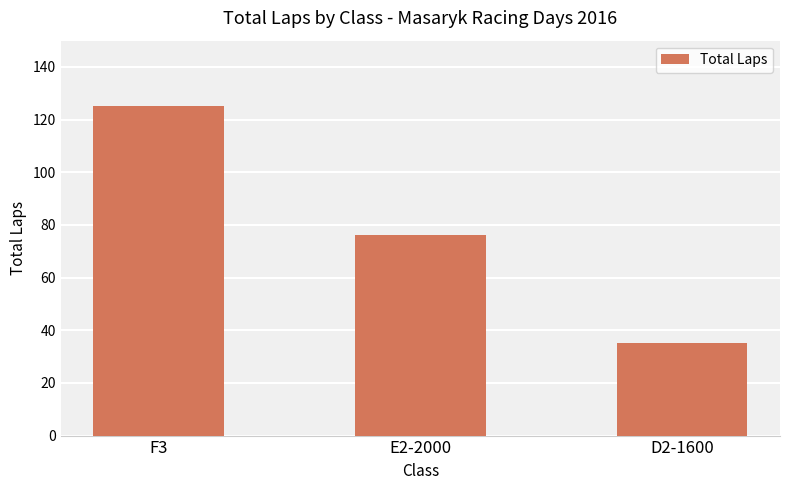

Does the chart contain any negative values?

No